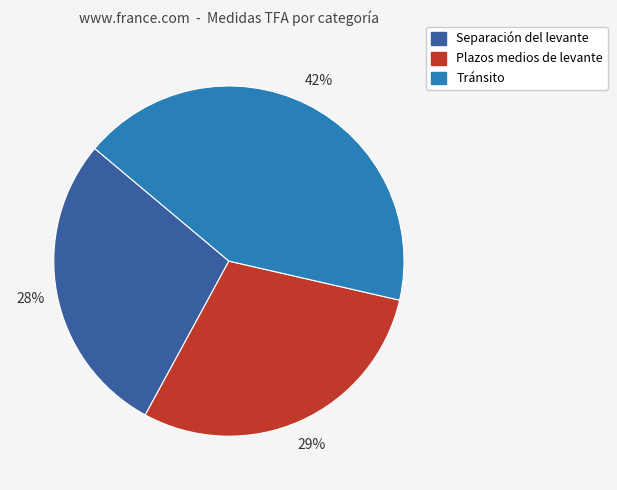

Is the sum of Plazos medios de levante and Tránsito greater than half?

Yes